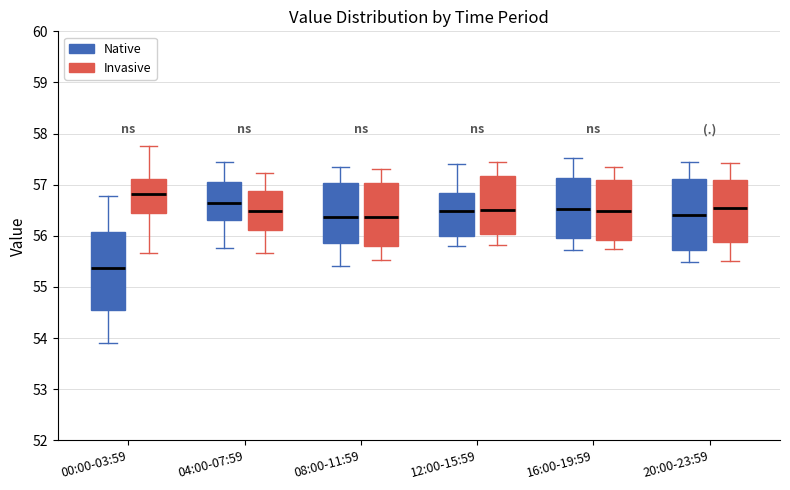

Reading left to right, transcribe this box plot: for each box, give where its median line is, the range the box spans, and where its two whiskers end, as read against the y-axis. The values are not printed on the chart, so give them approximately, as read against the axis.

00:00-03:59 (Native): median 55.4, box 54.5 to 56.1, whiskers 53.9 to 56.8
00:00-03:59 (Invasive): median 56.8, box 56.5 to 57.1, whiskers 55.7 to 57.8
04:00-07:59 (Native): median 56.6, box 56.3 to 57.0, whiskers 55.8 to 57.5
04:00-07:59 (Invasive): median 56.5, box 56.1 to 56.9, whiskers 55.7 to 57.2
08:00-11:59 (Native): median 56.4, box 55.9 to 57.0, whiskers 55.4 to 57.3
08:00-11:59 (Invasive): median 56.4, box 55.8 to 57.0, whiskers 55.5 to 57.3
12:00-15:59 (Native): median 56.5, box 56.0 to 56.8, whiskers 55.8 to 57.4
12:00-15:59 (Invasive): median 56.5, box 56.0 to 57.2, whiskers 55.8 to 57.4
16:00-19:59 (Native): median 56.5, box 56.0 to 57.1, whiskers 55.7 to 57.5
16:00-19:59 (Invasive): median 56.5, box 55.9 to 57.1, whiskers 55.7 to 57.4
20:00-23:59 (Native): median 56.4, box 55.7 to 57.1, whiskers 55.5 to 57.5
20:00-23:59 (Invasive): median 56.5, box 55.9 to 57.1, whiskers 55.5 to 57.4